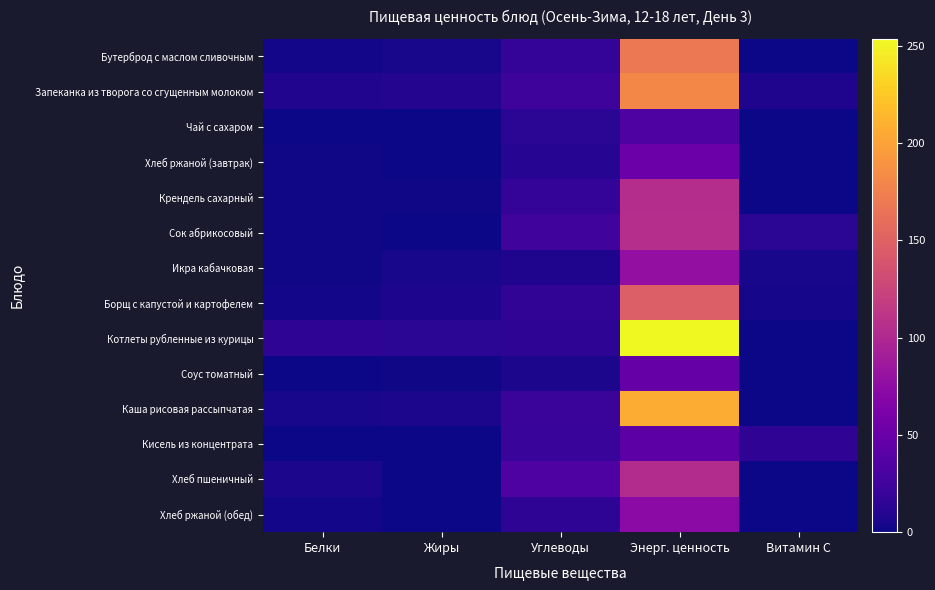

Rank the series by their maximum value, from highest to lowest.

Котлеты рубленные из курицы, Каша рисовая рассыпчатая, Запеканка из творога со сгущенным молоком, Бутерброд с маслом сливочным, Борщ с капустой и картофелем, Сок абрикосовый, Крендель сахарный, Хлеб пшеничный, Икра кабачковая, Хлеб ржаной (обед), Хлеб ржаной (завтрак), Соус томатный, Кисель из концентрата, Чай с сахаром